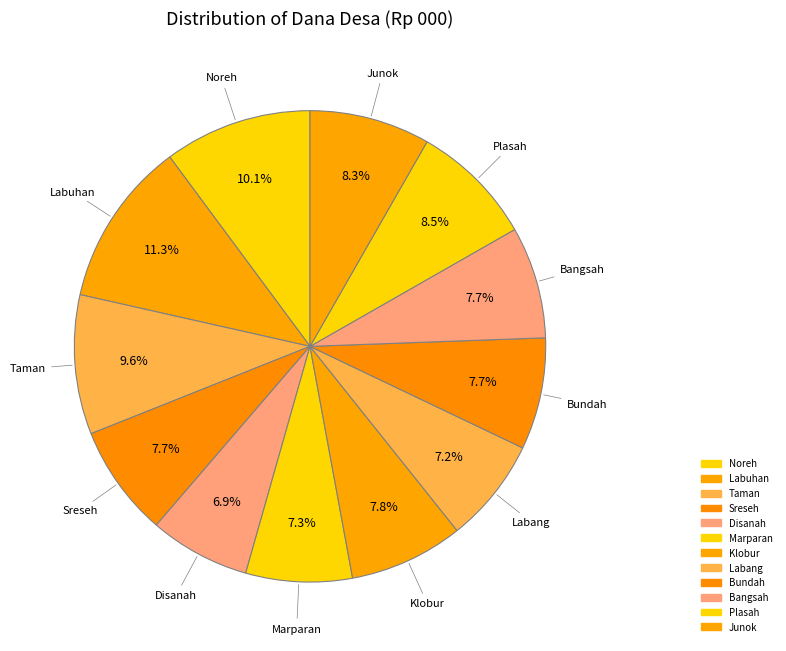

To the nearest percent, what is the combined percentage of Disanah and Junok?

15%